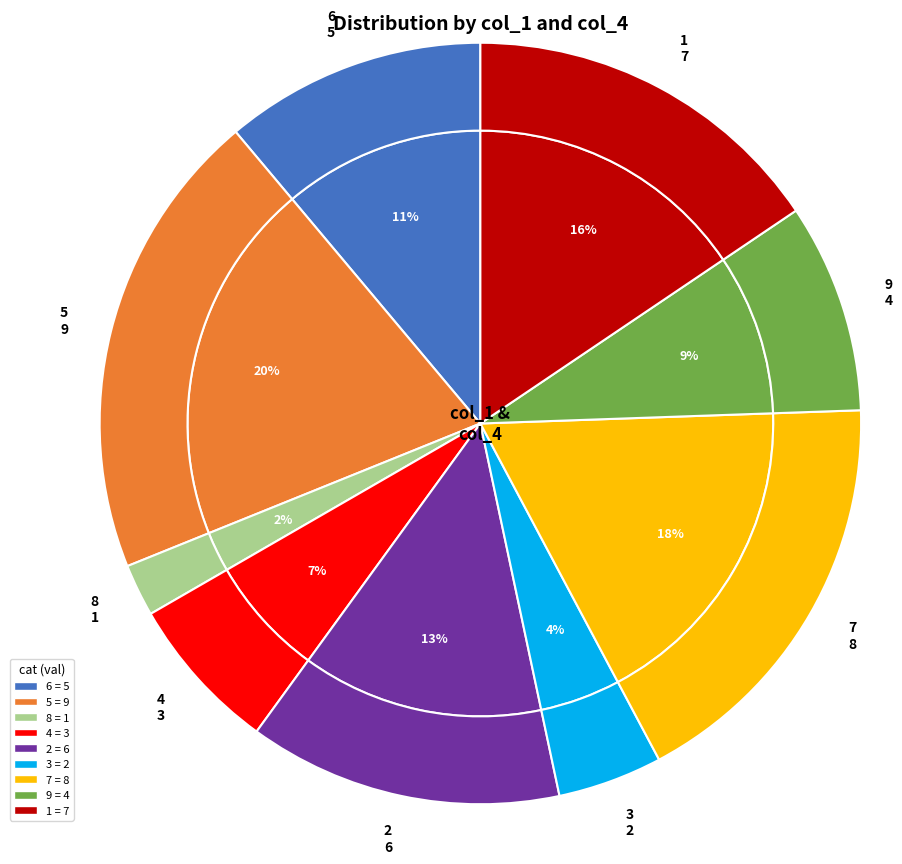

Which category has the biggest portion of the pie?

5